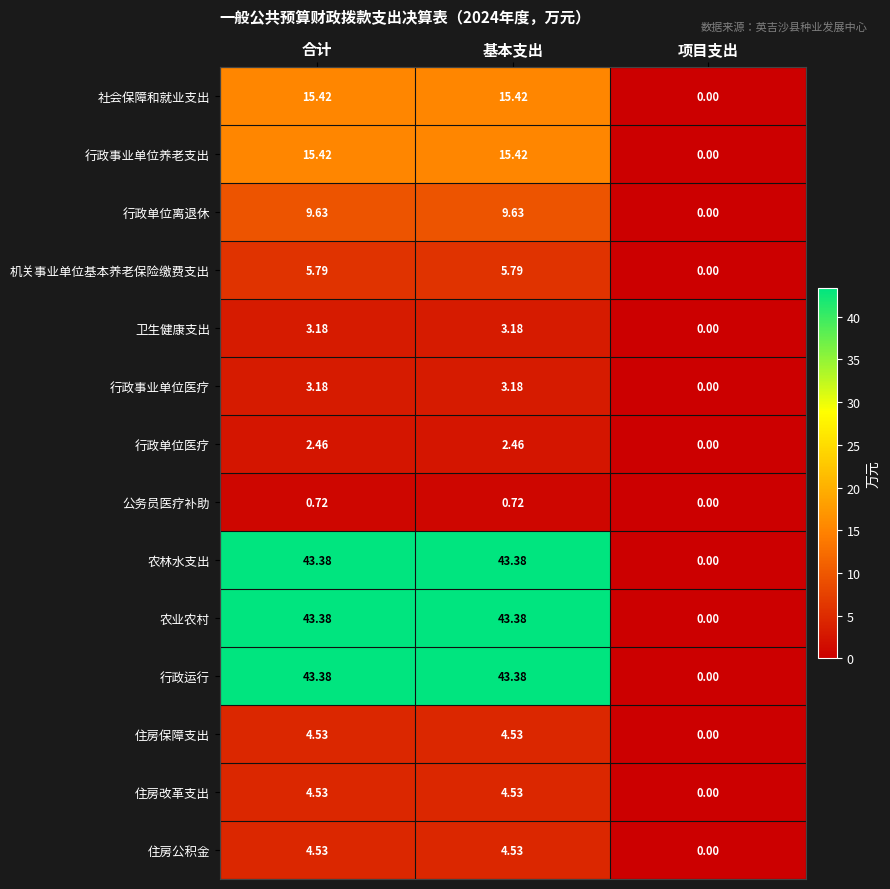

Count the number of data series in this chart.

14